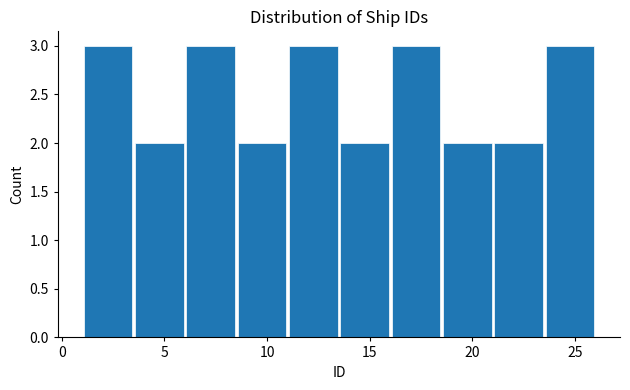

Reading left to right, transcribe this chart: for each bar, give the range it covers on the x-axis and its height. The values are not printed on the chart, so give them approximately, as read against the axis.

1.0 to 3.5: 3
3.5 to 6.0: 2
6.0 to 8.5: 3
8.5 to 11.0: 2
11.0 to 13.5: 3
13.5 to 16.0: 2
16.0 to 18.5: 3
18.5 to 21.0: 2
21.0 to 23.5: 2
23.5 to 26.0: 3